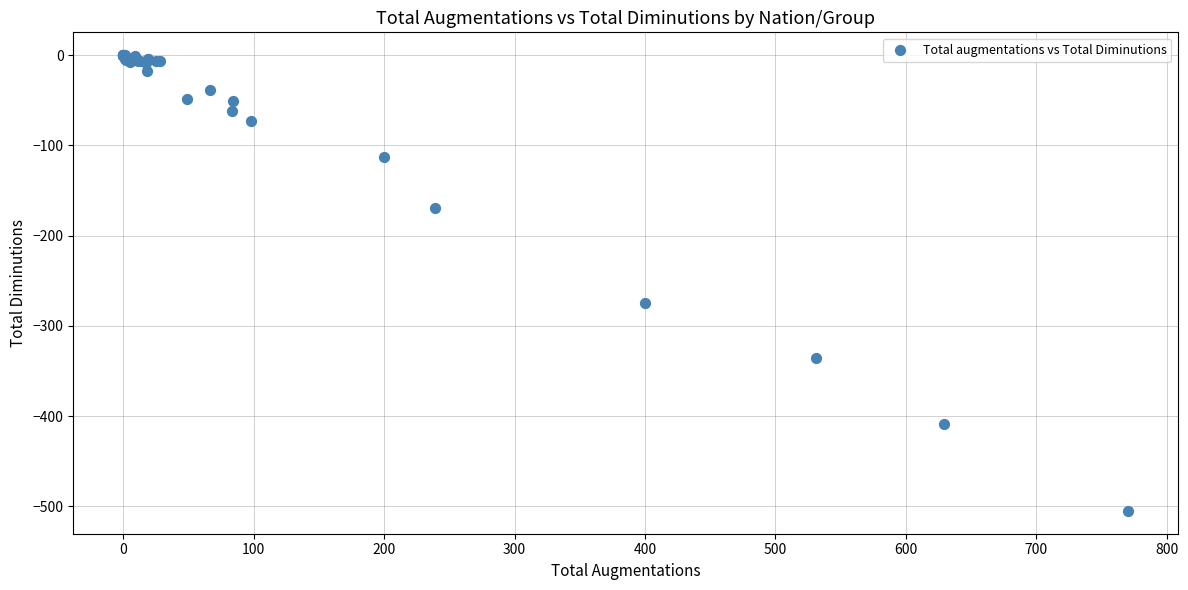

What Y value in the scatter plot is closest to -252?

-275